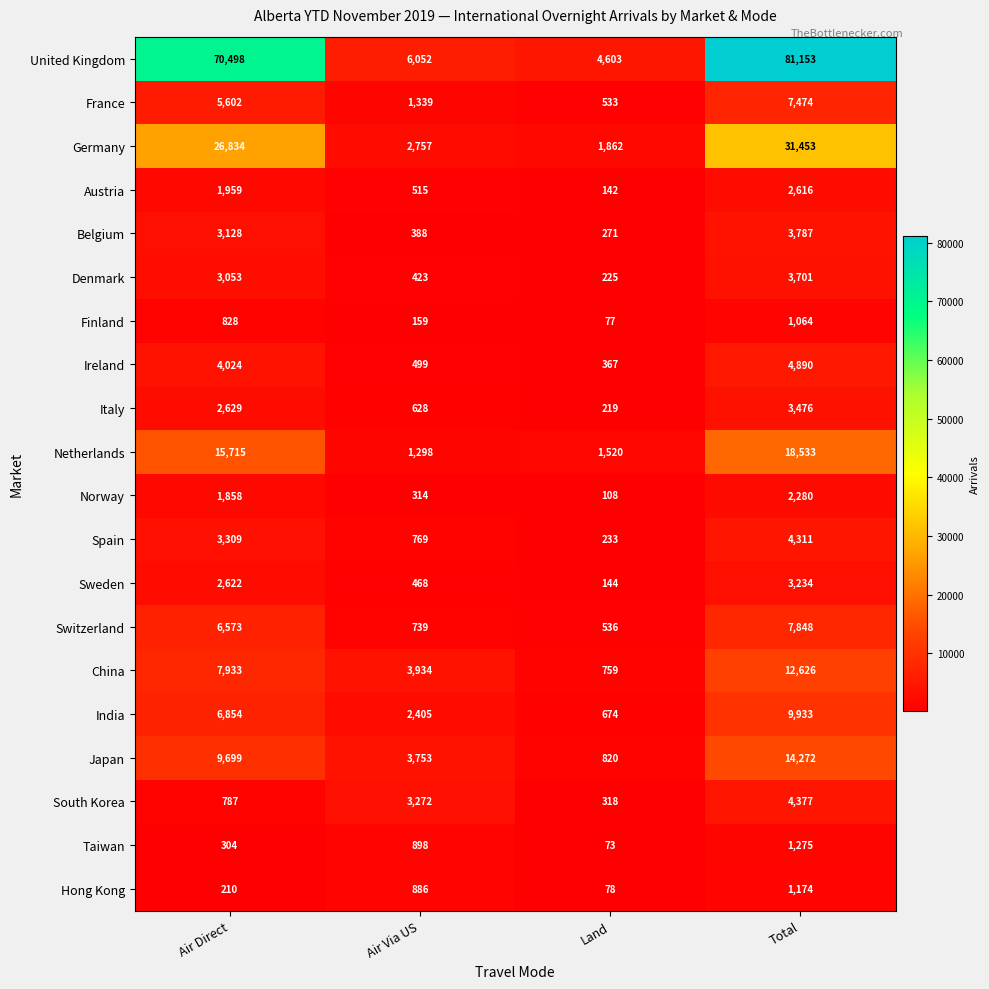

Rank the series by their maximum value, from lowest to highest.

Finland, Hong Kong, Taiwan, Norway, Austria, Sweden, Italy, Denmark, Belgium, Spain, South Korea, Ireland, France, Switzerland, India, China, Japan, Netherlands, Germany, United Kingdom